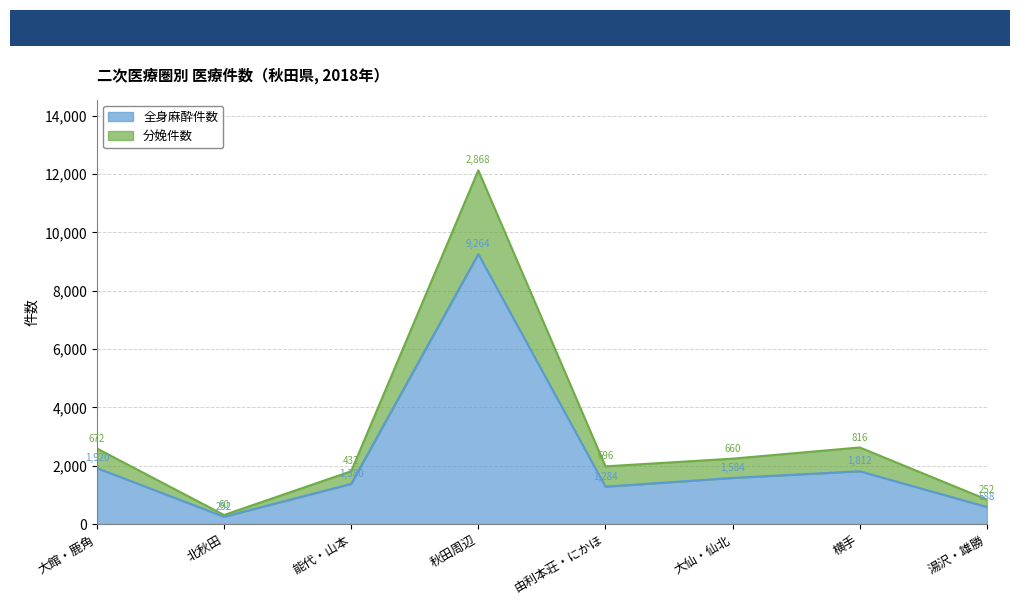

In 全身麻酔件数, how many points are higher than both neighbors (excluding endpoints)?

2